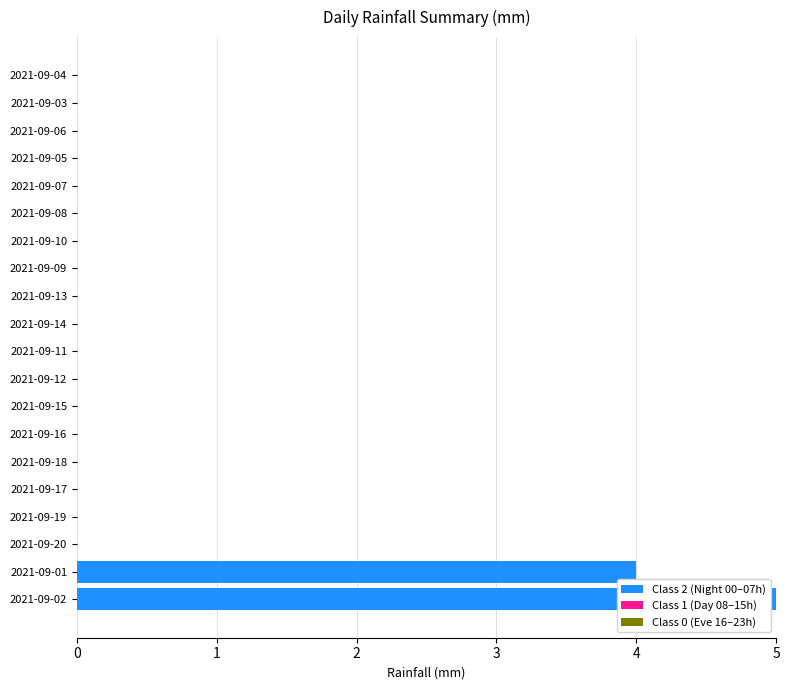

Reading bottom to top, what are all the values shown in this chart?

2021-09-02=5	2021-09-01=4	2021-09-20=0	2021-09-19=0	2021-09-17=0	2021-09-18=0	2021-09-16=0	2021-09-15=0	2021-09-12=0	2021-09-11=0	2021-09-14=0	2021-09-13=0	2021-09-09=0	2021-09-10=0	2021-09-08=0	2021-09-07=0	2021-09-05=0	2021-09-06=0	2021-09-03=0	2021-09-04=0